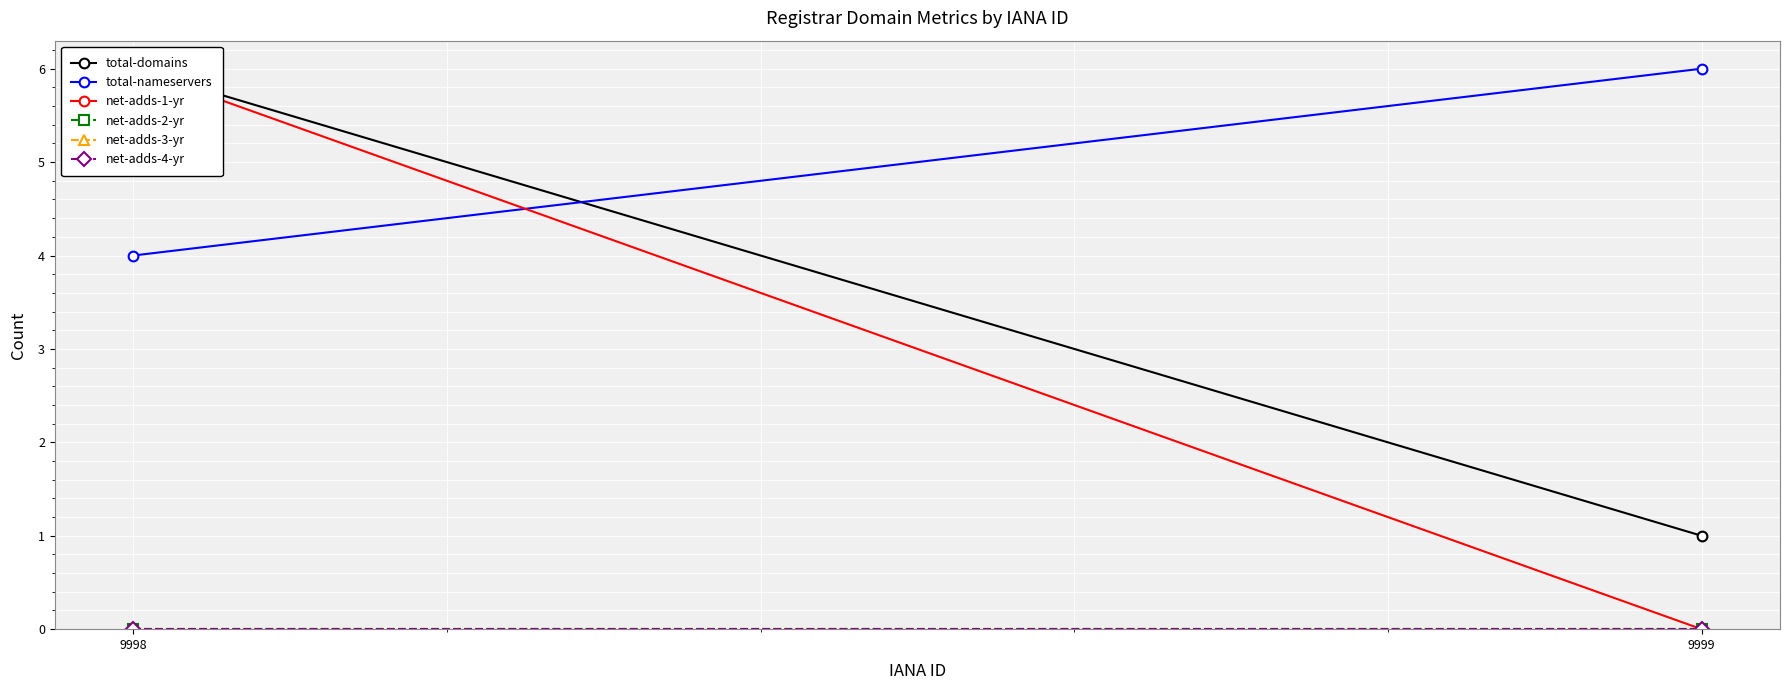

Reading left to right, list all the values displayed in this chart.

total-domains: 6	1
total-nameservers: 4	6
net-adds-1-yr: 6	0
net-adds-2-yr: 0	0
net-adds-3-yr: 0	0
net-adds-4-yr: 0	0